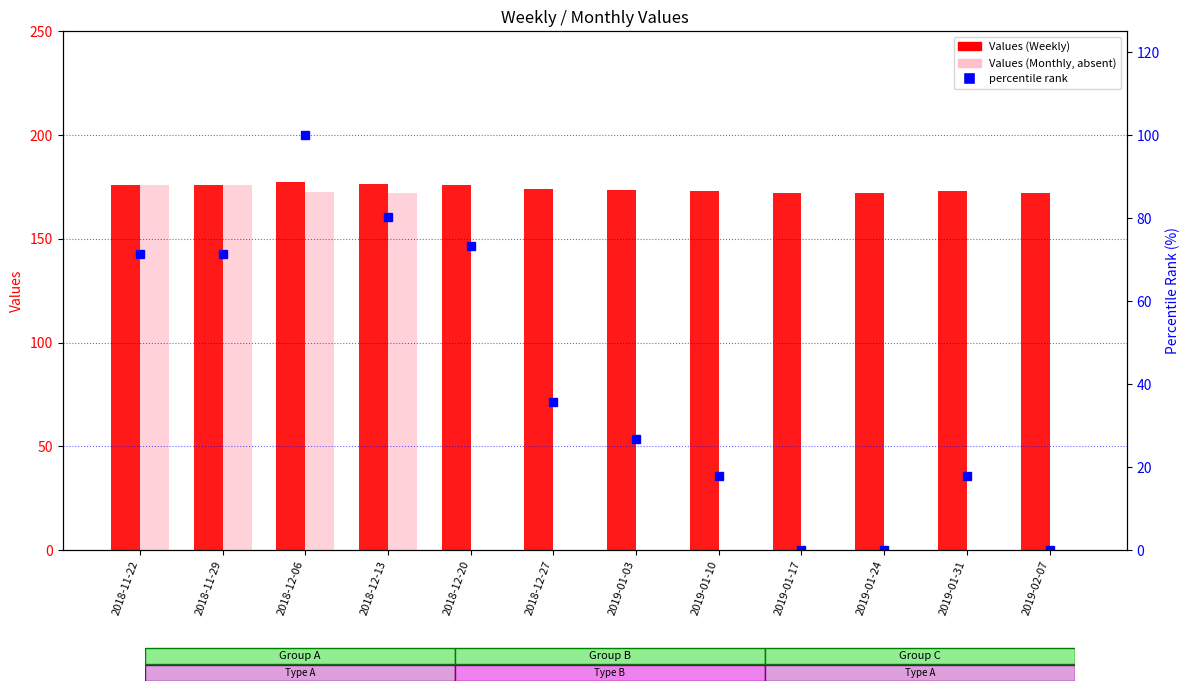

What is the difference between the highest and lowest values at 2019-01-17?

172.0